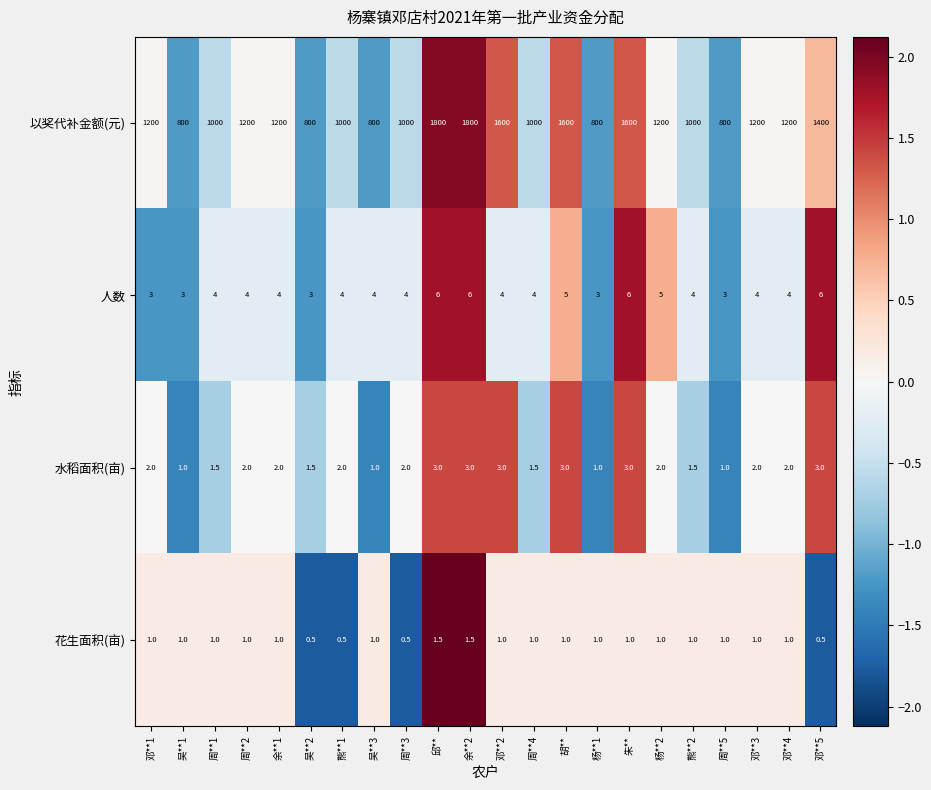

The 人数 series shows 8.3 at 邱**. True or false?

False